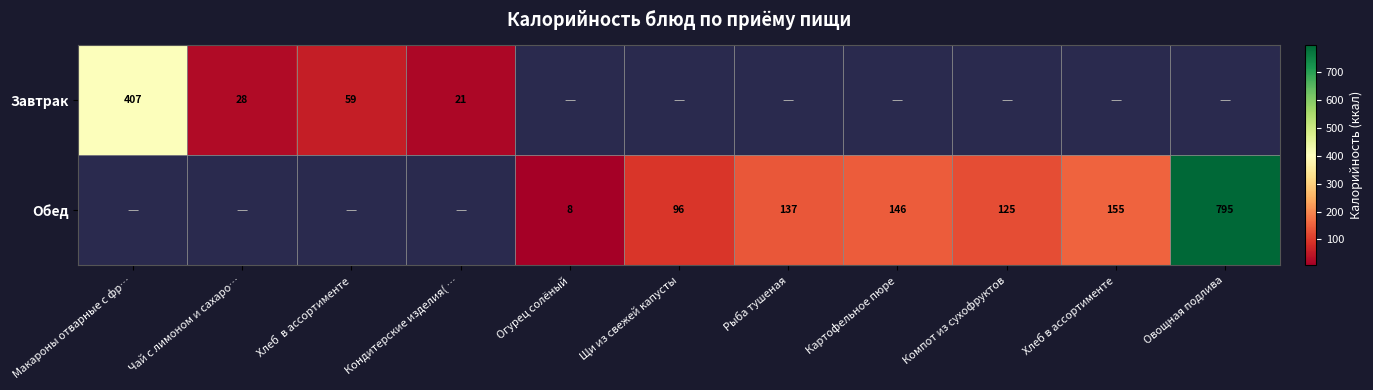

Is it true that Завтрак equals 28.0 at Чай с лимоном и сахаро…?

True